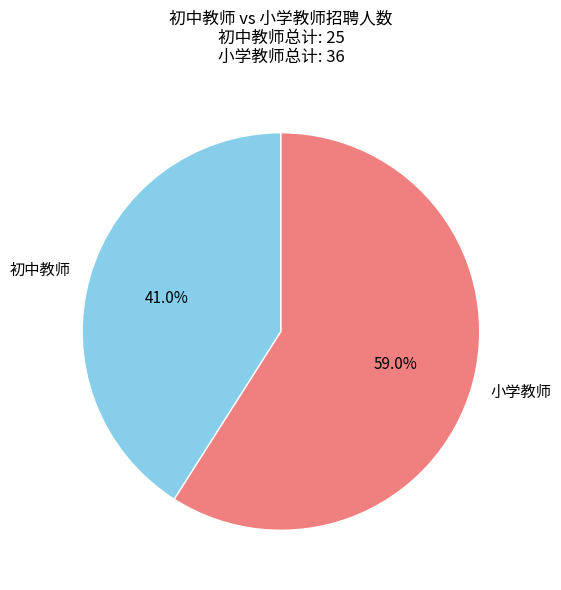

Which category has the biggest portion of the pie?

小学教师